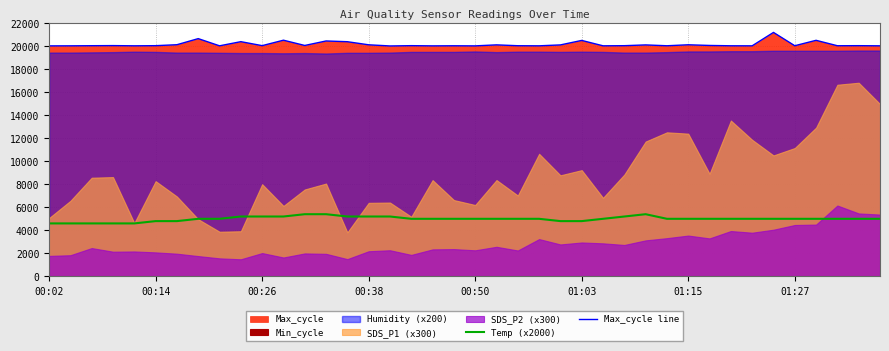

True or false: Max_cycle line and Temp (x2000) intersect in this chart.

False